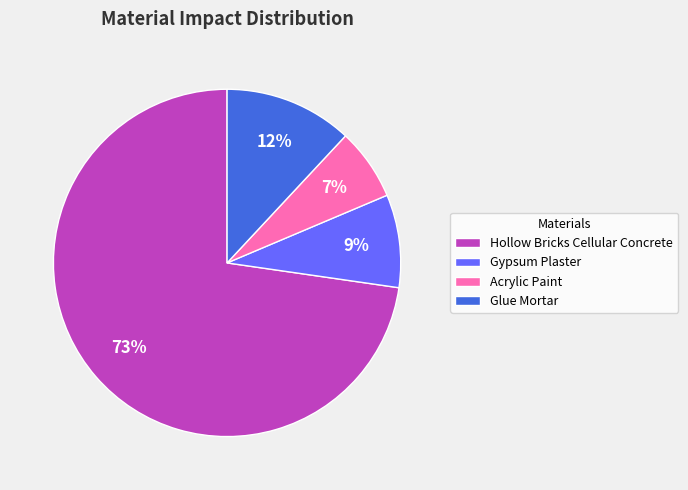

Does Hollow Bricks Cellular Concrete represent more than half of the total?

Yes